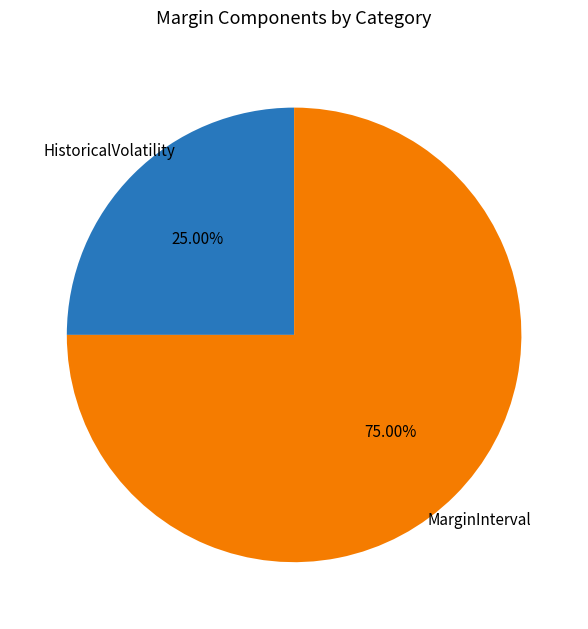

What percentage is the MarginInterval slice, to the nearest percent?

75%